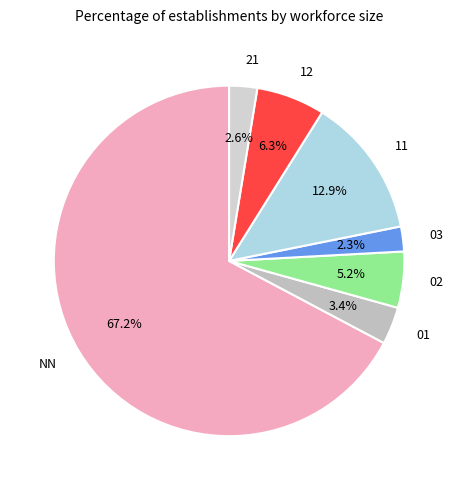

Do 21 and 12 together represent more than half of the pie?

No